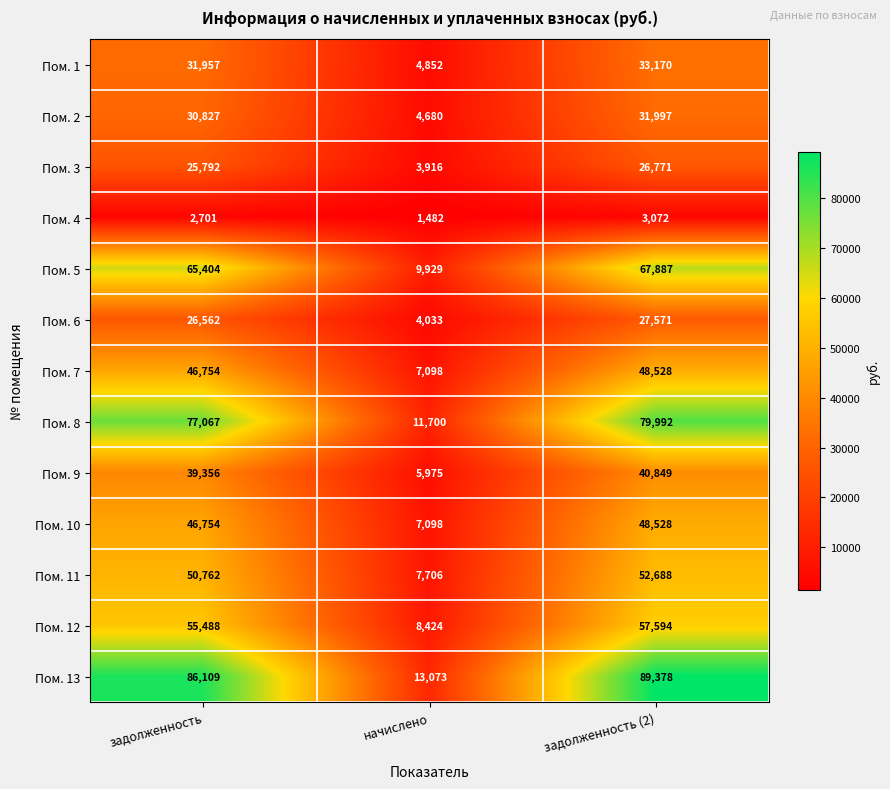

At which category is the sum across all series the highest?

задолженность (2)